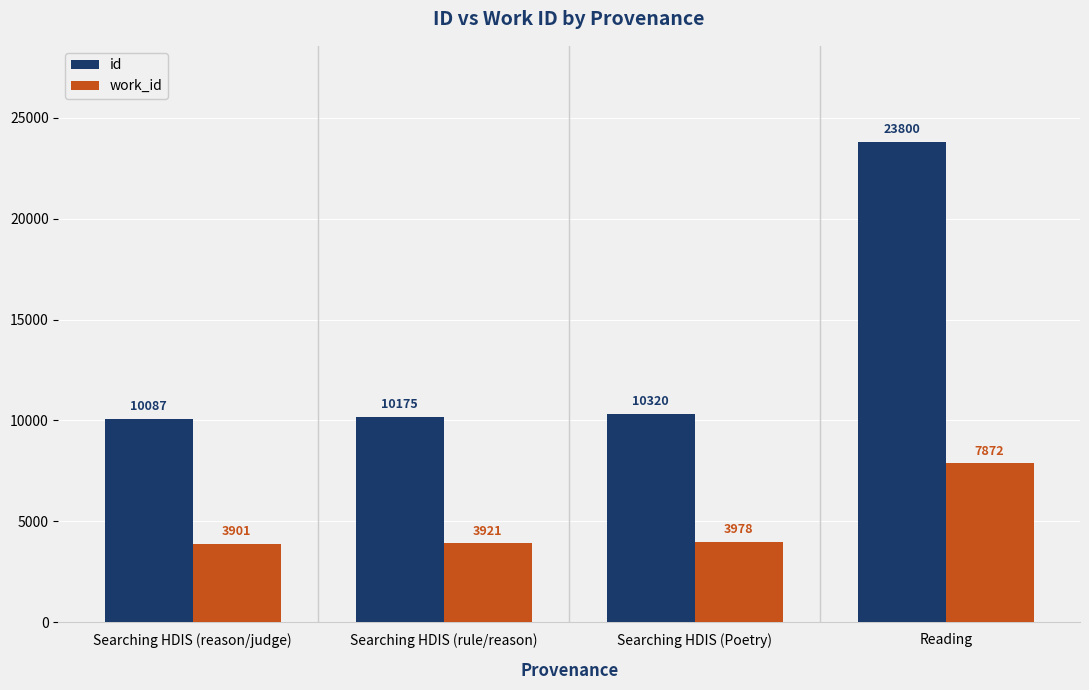

Which series has the largest total across all categories?

id